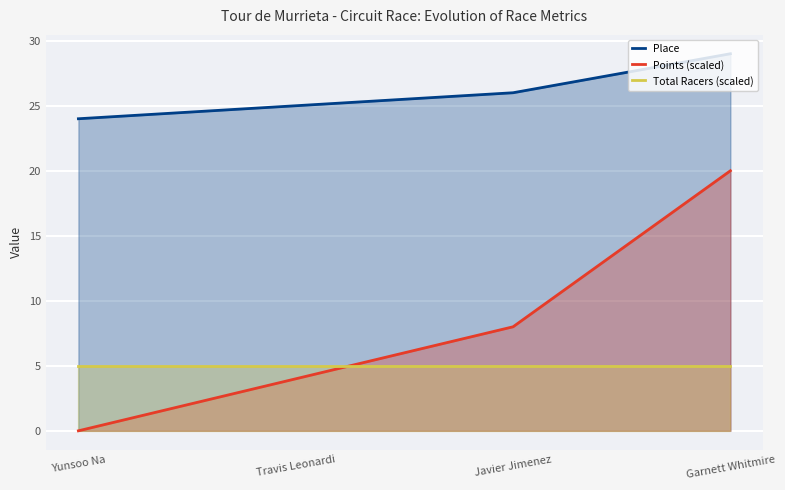

What are all the series names shown in the legend?

Place, Points (scaled), Total Racers (scaled)